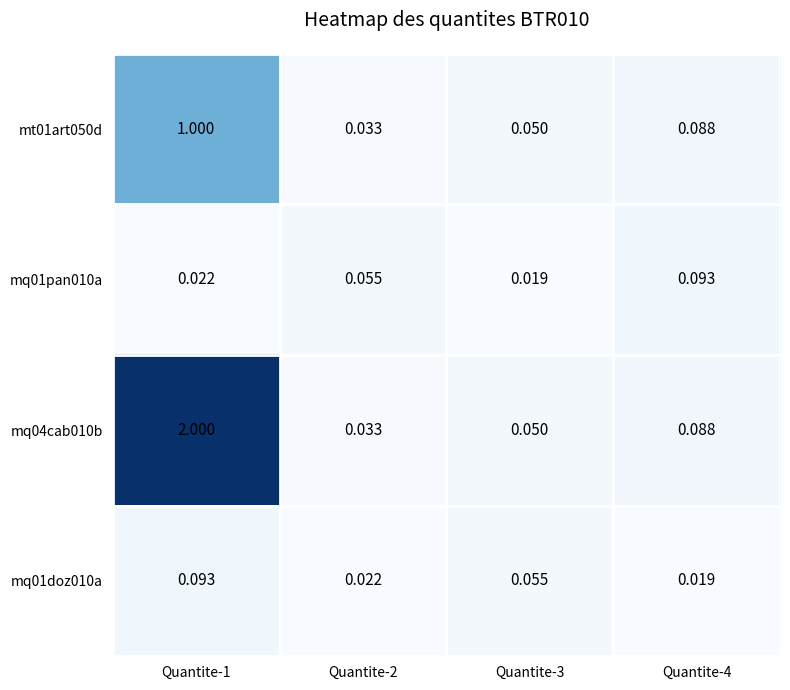

Count the number of data series in this chart.

4